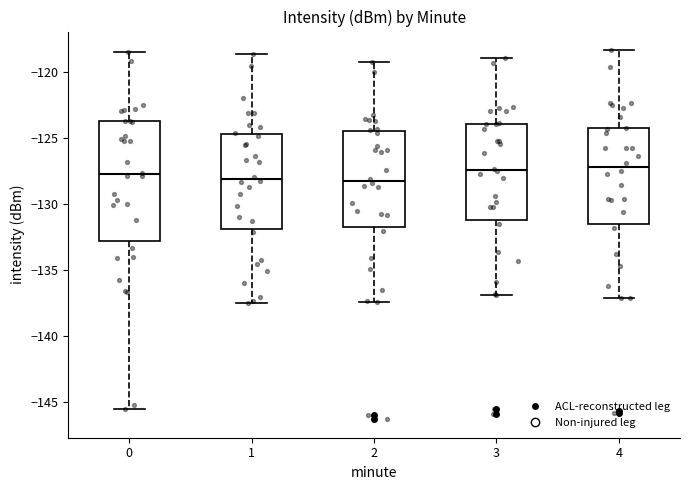

Reading left to right, transcribe this box plot: for each box, give where its median line is, the range the box spans, and where its two whiskers end, as read against the y-axis. The values are not printed on the chart, so give them approximately, as read against the axis.

0: median -127.5, box -133.0 to -123.5, whiskers -145.5 to -118.5
1: median -128.0, box -132.0 to -124.5, whiskers -137.5 to -118.5
2: median -128.0, box -131.5 to -124.5, whiskers -137.5 to -119.0
3: median -127.5, box -131.0 to -124.0, whiskers -137.0 to -119.0
4: median -127.0, box -131.5 to -124.0, whiskers -137.0 to -118.5